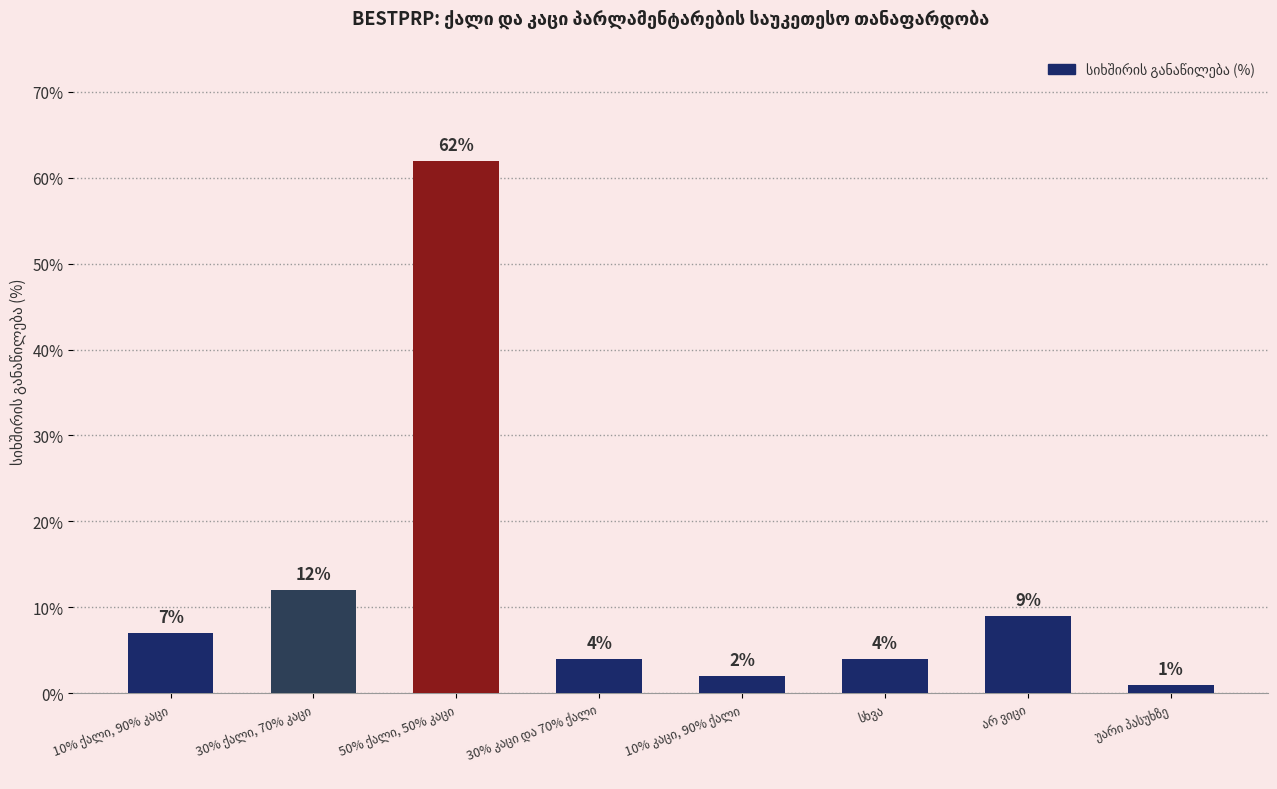

What is the greatest value displayed?

62